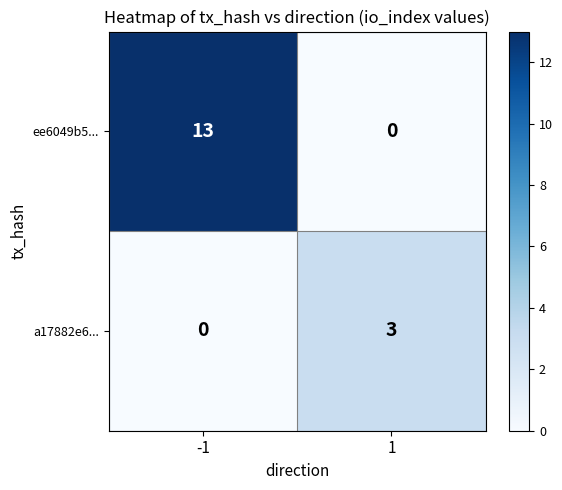

Reading left to right, what are all the values shown in this chart?

ee6049b5...: 13	0
a17882e6...: 0	3